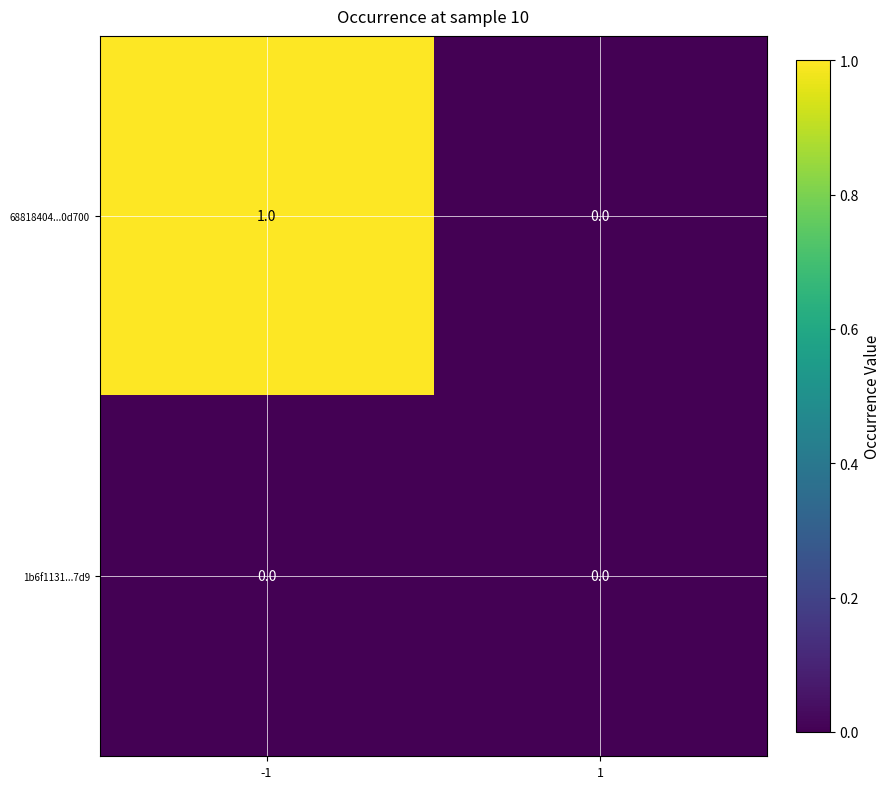

Between -1 and 1, which series saw the biggest shift?

68818404...0d700